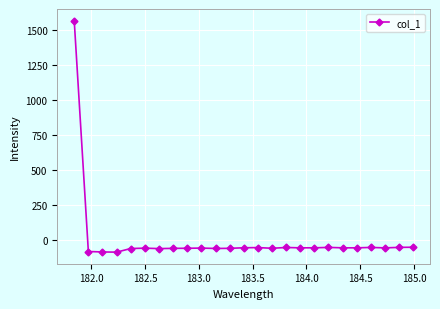

What is the difference between the maximum and minimum values?

1653.4